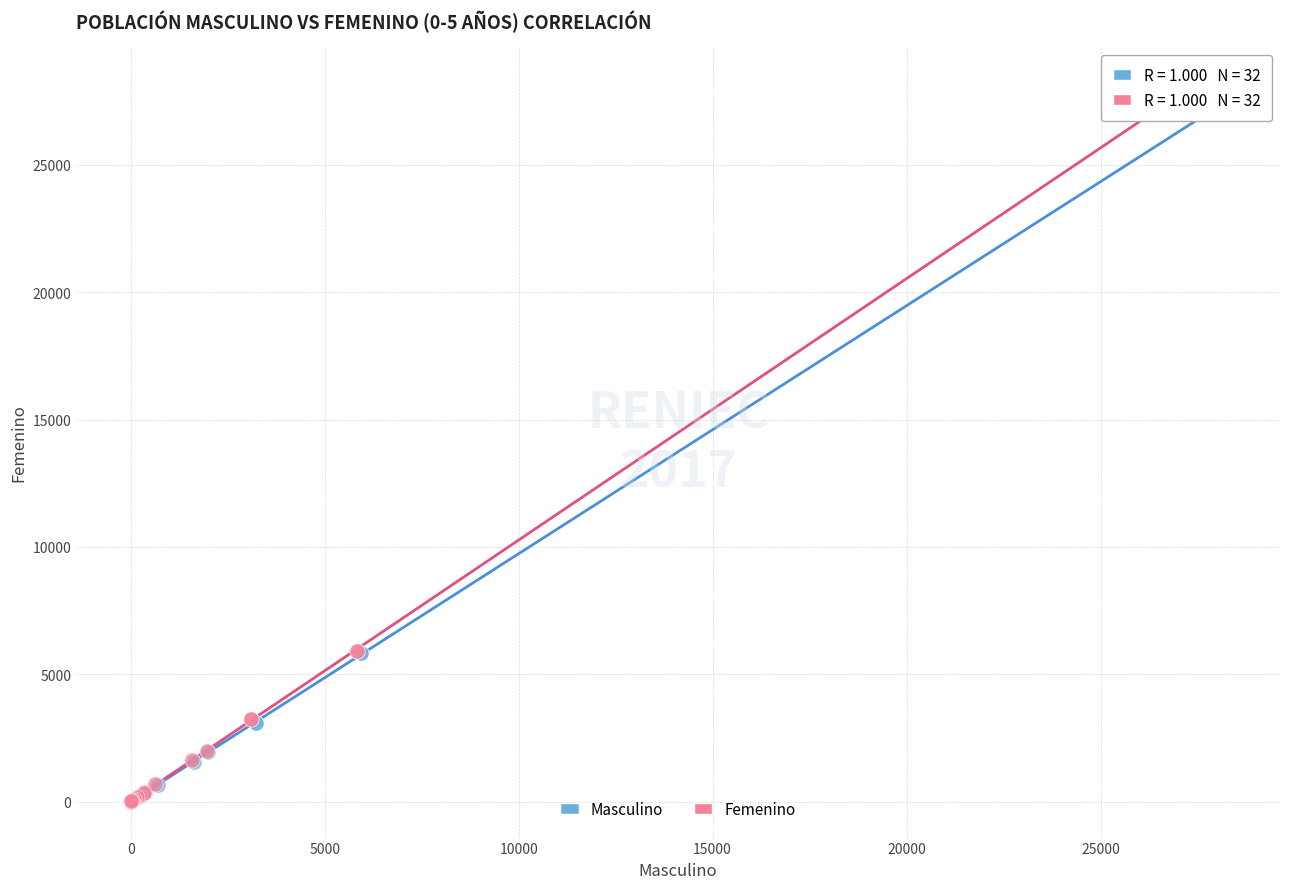

Which series has the widest spread of Y values?

Femenino